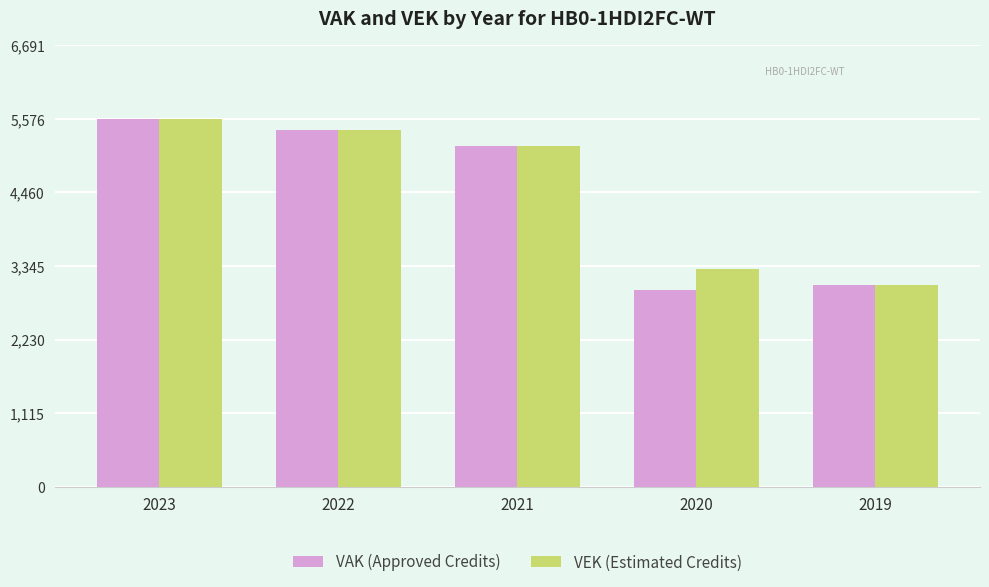

What is the highest value of the VEK (Estimated Credits) series?

5576